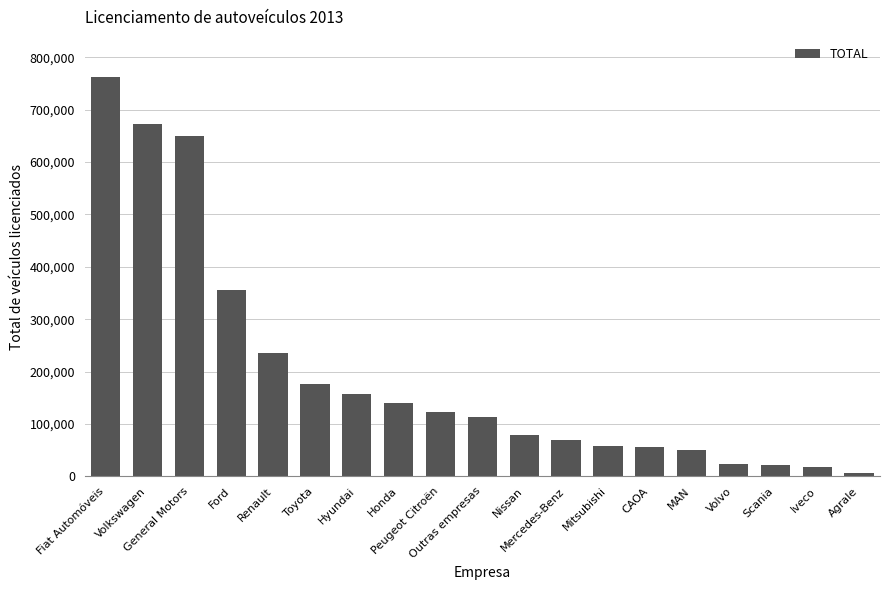

The value at Fiat Automóveis is 762980. True or false?

True